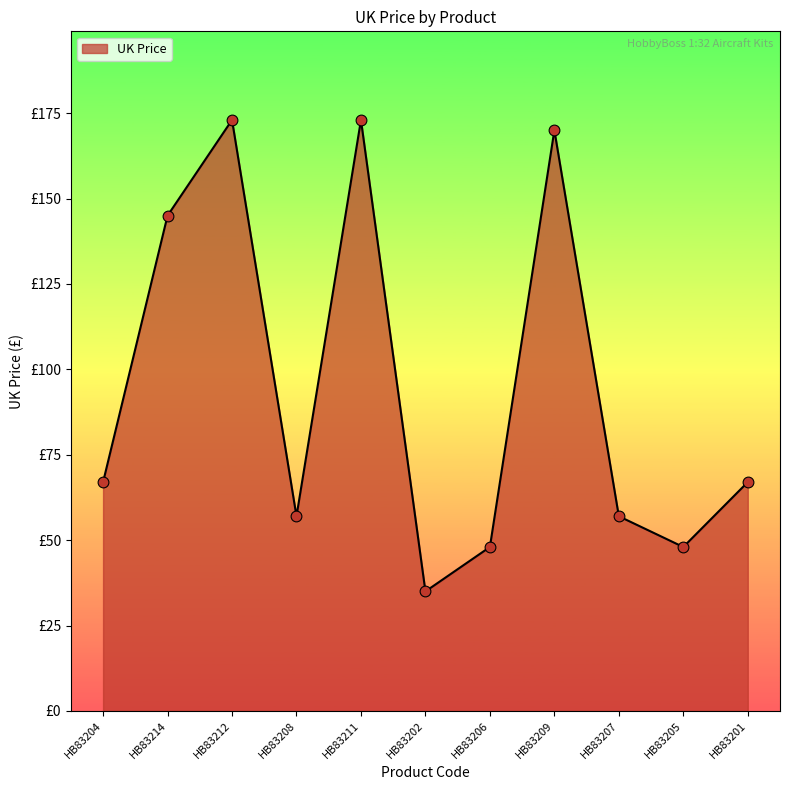

What is the change in value from HB83206 to HB83201?

+19.0